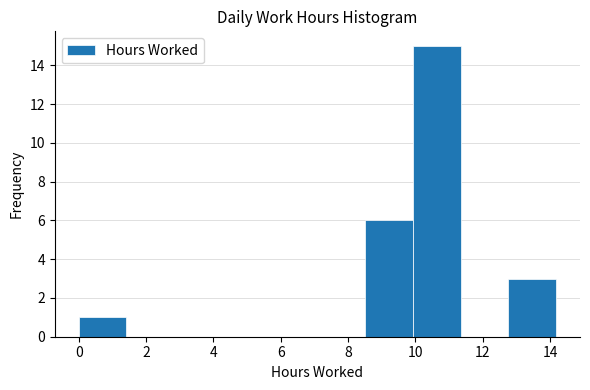

Reading left to right, list every bar in this chart as the range it spans on the x-axis followed by its height. Neither the bar edges nor the heights are printed on the chart, so give them approximately, as read against the axes.

0.0 to 1.4: 1
1.4 to 2.8: 0
2.8 to 4.2: 0
4.2 to 5.6: 0
5.6 to 7.0: 0
7.0 to 8.6: 0
8.6 to 10.0: 6
10.0 to 11.4: 15
11.4 to 12.8: 0
12.8 to 14.2: 3